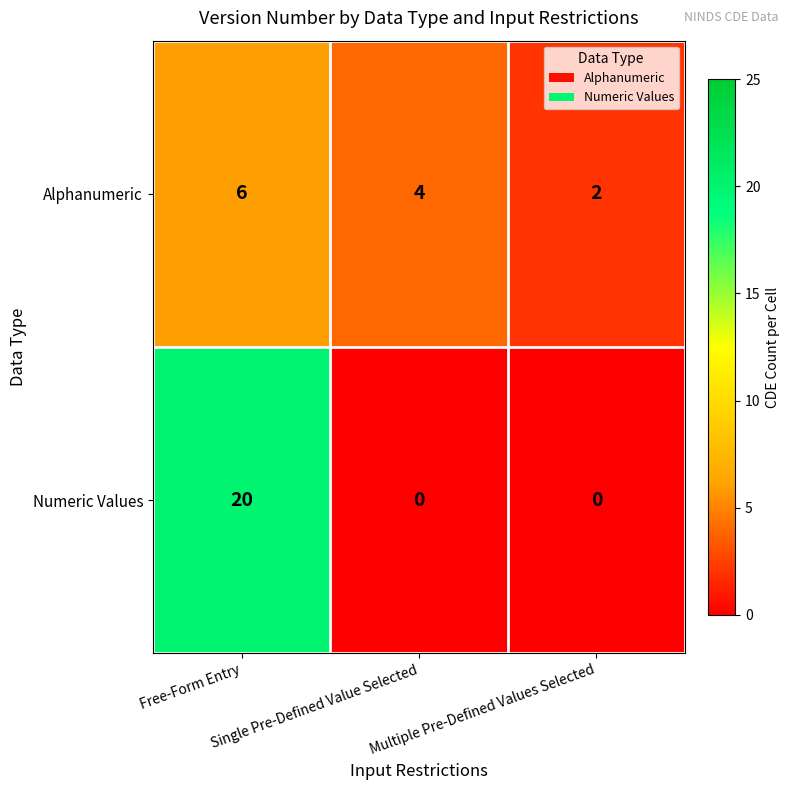

Which series has the largest range (max minus min)?

Numeric Values